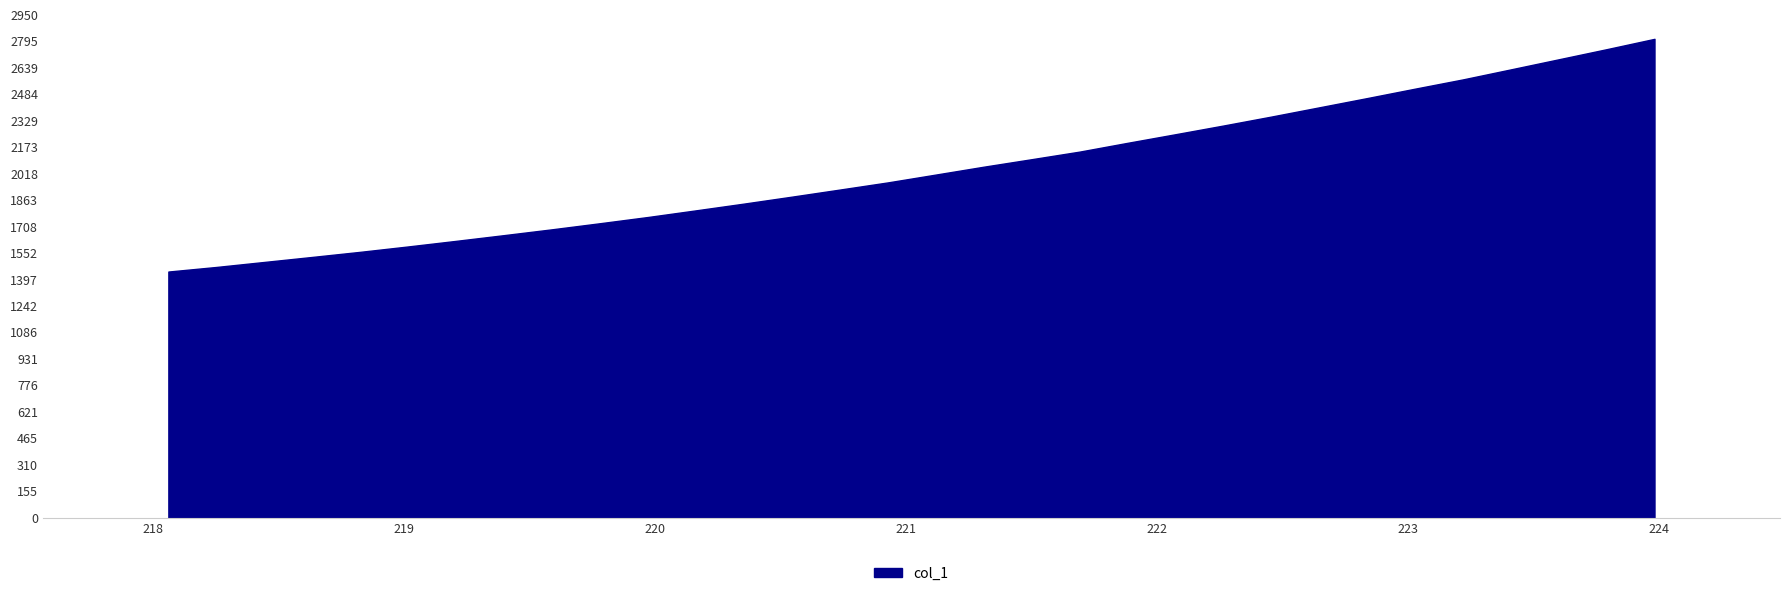

Rank the categories by value from highest to lowest.

223.9802, 223.7895, 223.5987, 223.408, 223.2172, 223.0264, 222.8355, 222.6447, 222.4538, 222.263, 222.0721, 221.8812, 221.6902, 221.4993, 221.3083, 221.1174, 220.9264, 220.7354, 220.5444, 220.3533, 220.1623, 219.9712, 219.7801, 219.589, 219.3979, 219.2067, 219.0156, 218.8244, 218.6332, 218.442, 218.2508, 218.0596